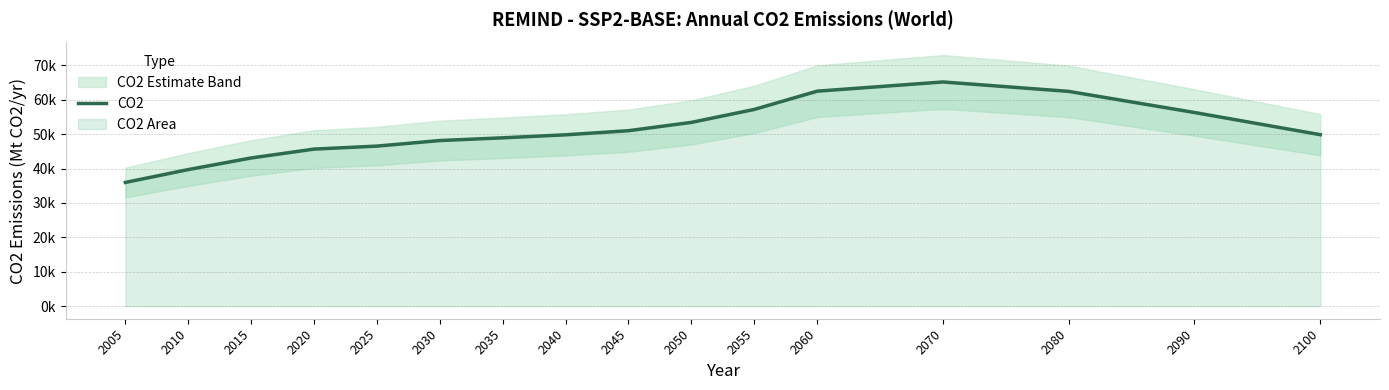

How many categories are shown in the chart?

16